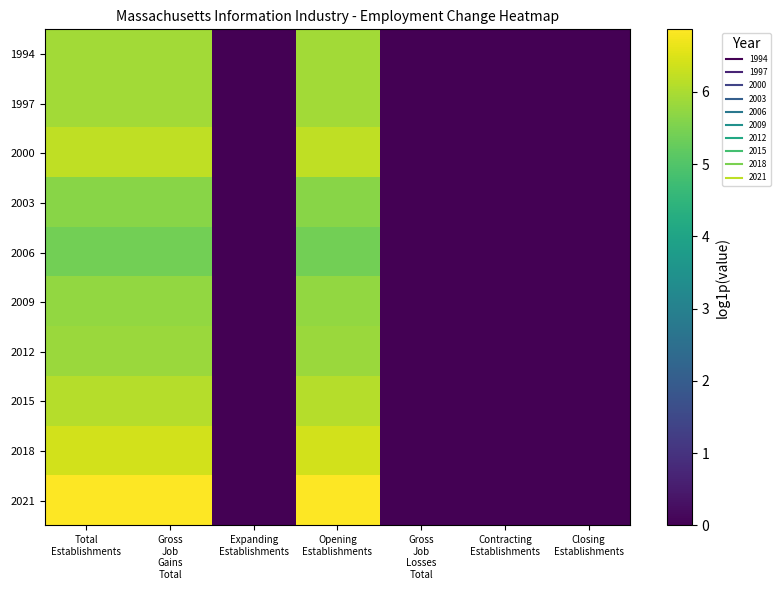

At how many categories does at least one series exceed 3?

3